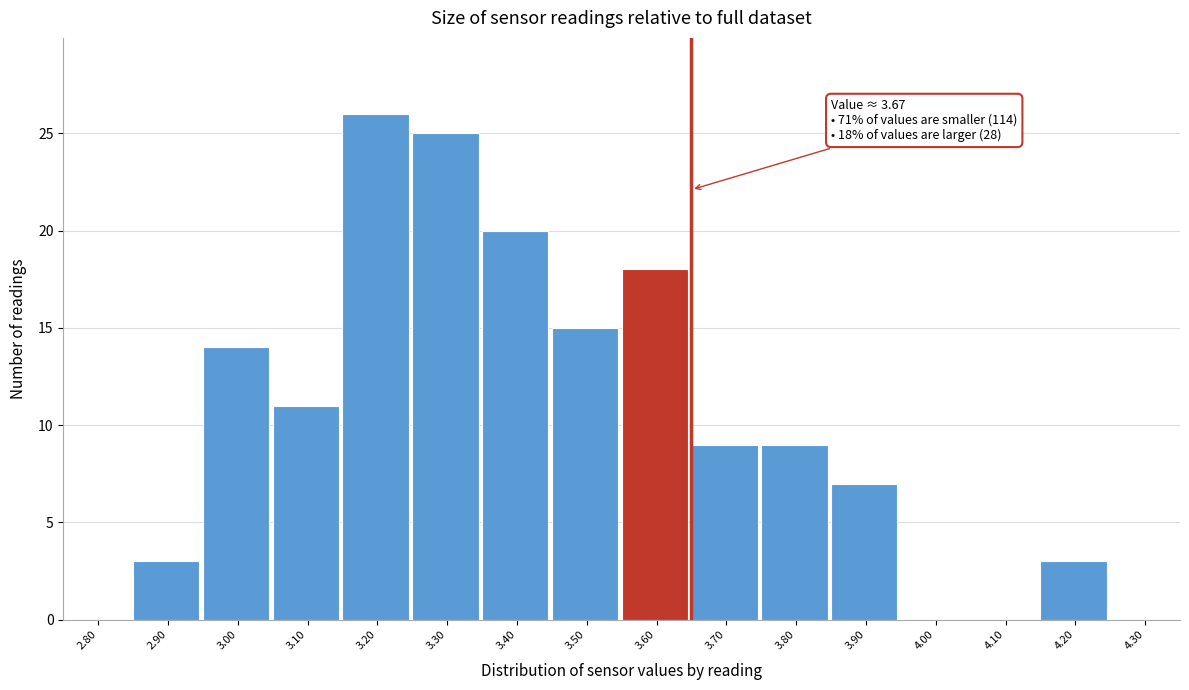

Reading right to left, list all the values displayed in this chart.

4.30=0	4.20=3	4.10=0	4.00=0	3.90=7	3.80=9	3.70=9	3.60=18	3.50=15	3.40=20	3.30=25	3.20=26	3.10=11	3.00=14	2.90=3	2.80=0